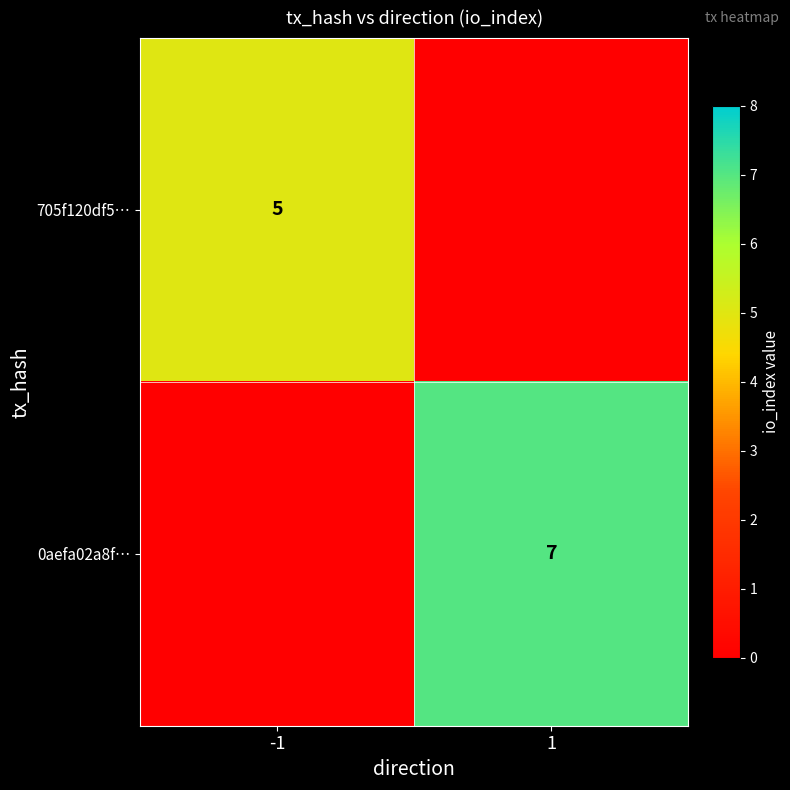

True or false: 0aefa02a8f… has a value of 3 at 1.

False